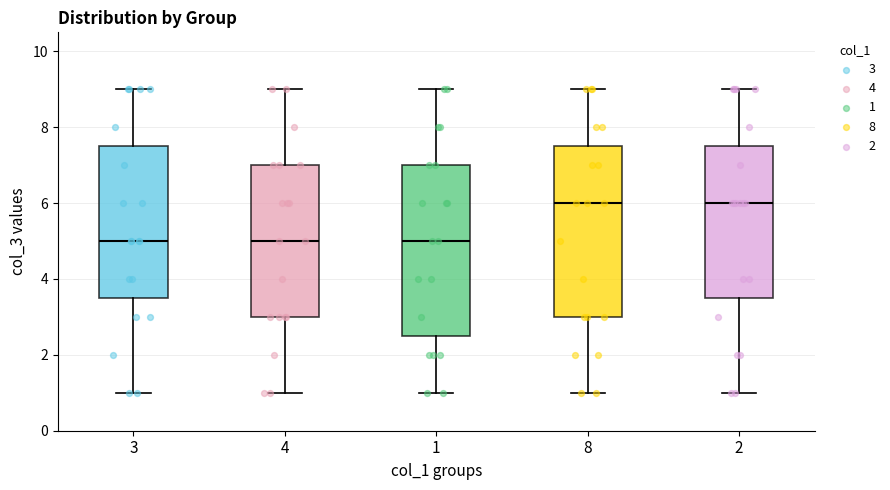

Reading left to right, read every box against the y-axis: the position of its median line, the range the box covers, and the ends of its whiskers. The values are not printed on the chart, so give them approximately, as read against the axis.

3: median 5.0, box 3.6 to 7.6, whiskers 1.0 to 9.0
4: median 5.0, box 3.0 to 7.0, whiskers 1.0 to 9.0
1: median 5.0, box 2.6 to 7.0, whiskers 1.0 to 9.0
8: median 6.0, box 3.0 to 7.6, whiskers 1.0 to 9.0
2: median 6.0, box 3.6 to 7.6, whiskers 1.0 to 9.0